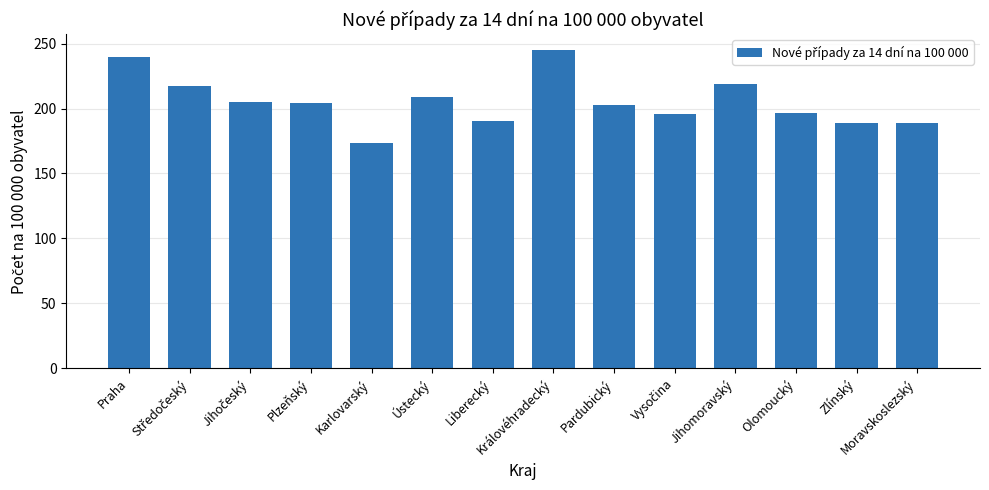

Which has a higher value, Jihomoravský or Olomoucký?

Jihomoravský